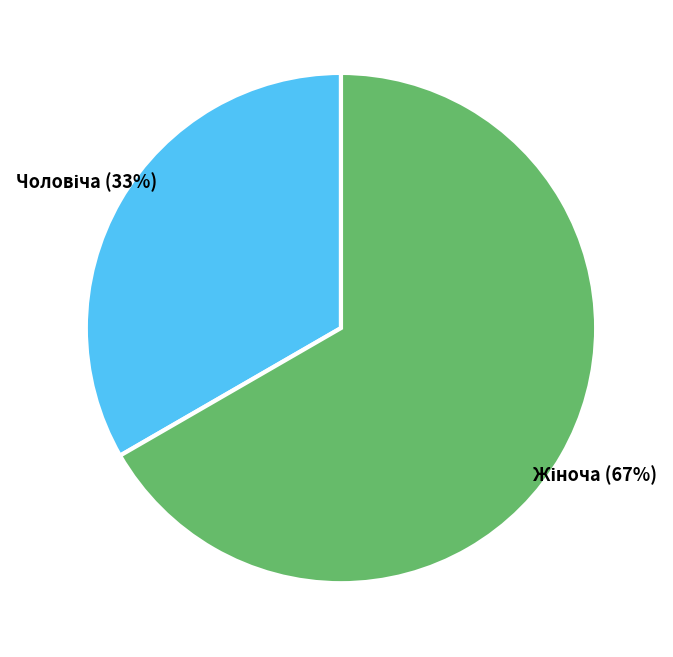

Does any single category account for the majority?

Yes